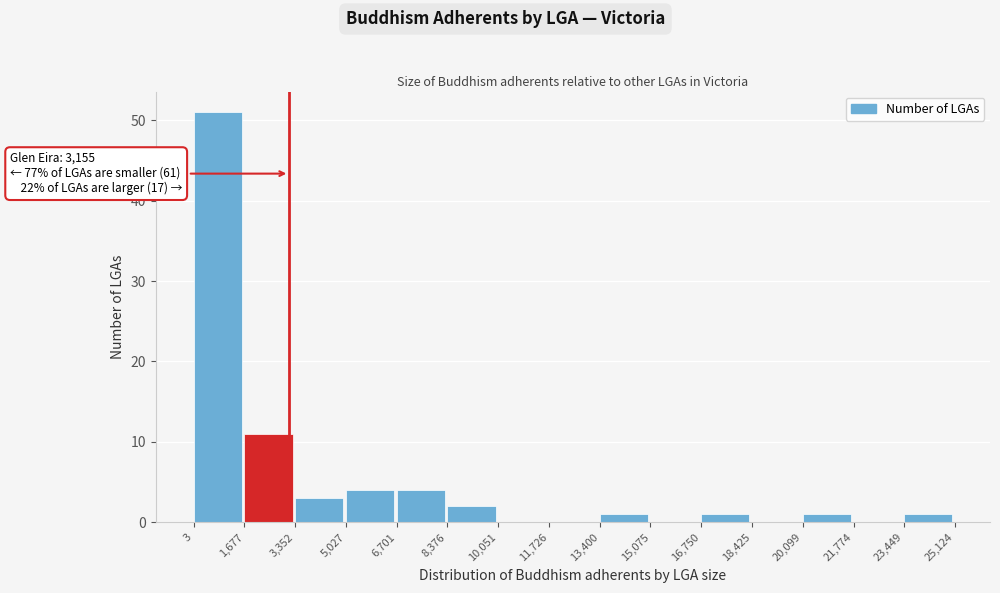

Which range on the x-axis has the tallest bar?

3 to 1,677